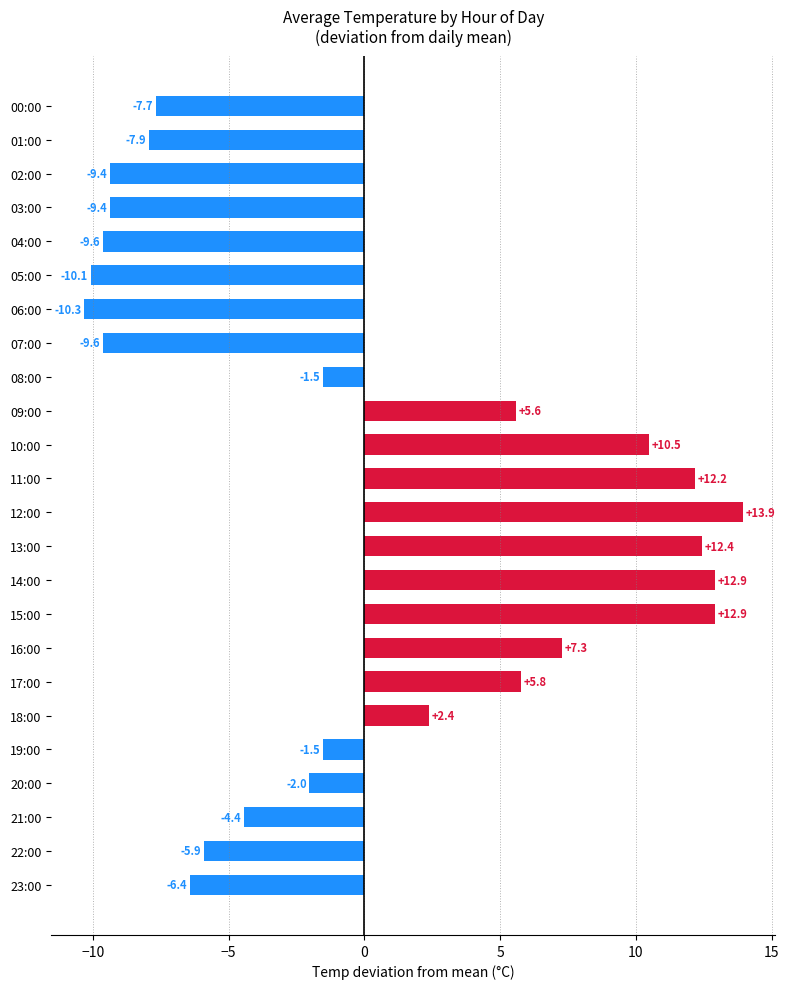

True or false: the data shows 12.9 at 14:00.

True